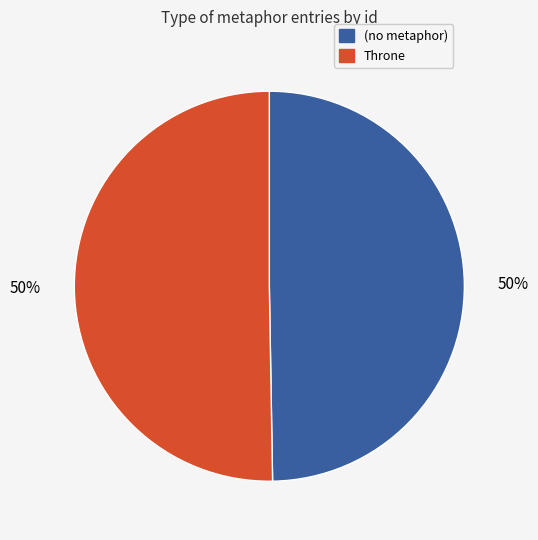

To the nearest percent, what is the average slice percentage?

50%